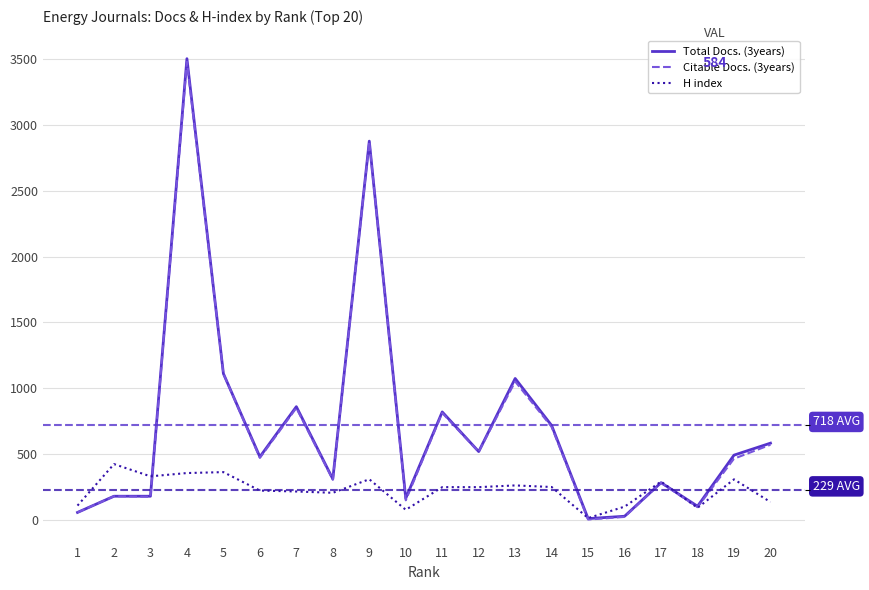

Where is Total Docs. (3years) nearest to the value 1757?

5